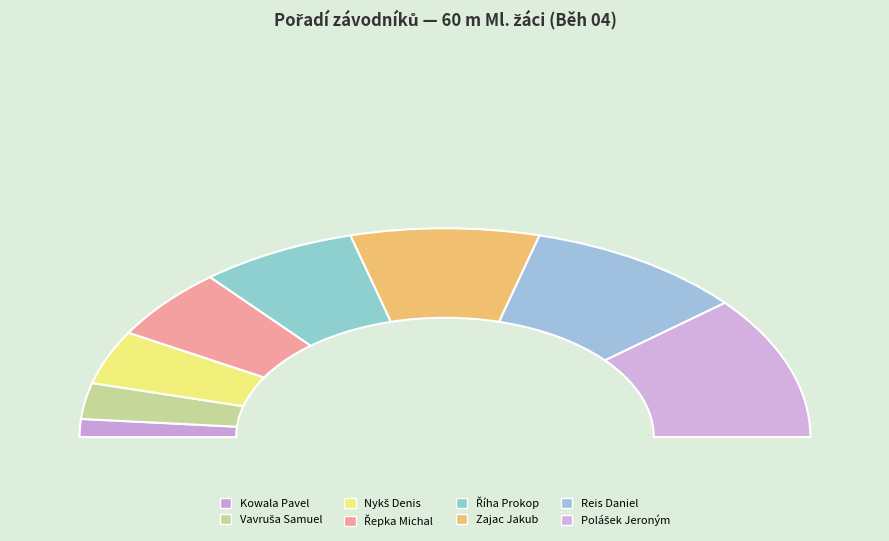

True or false: Zajac Jakub accounts for 10% of the total.

False